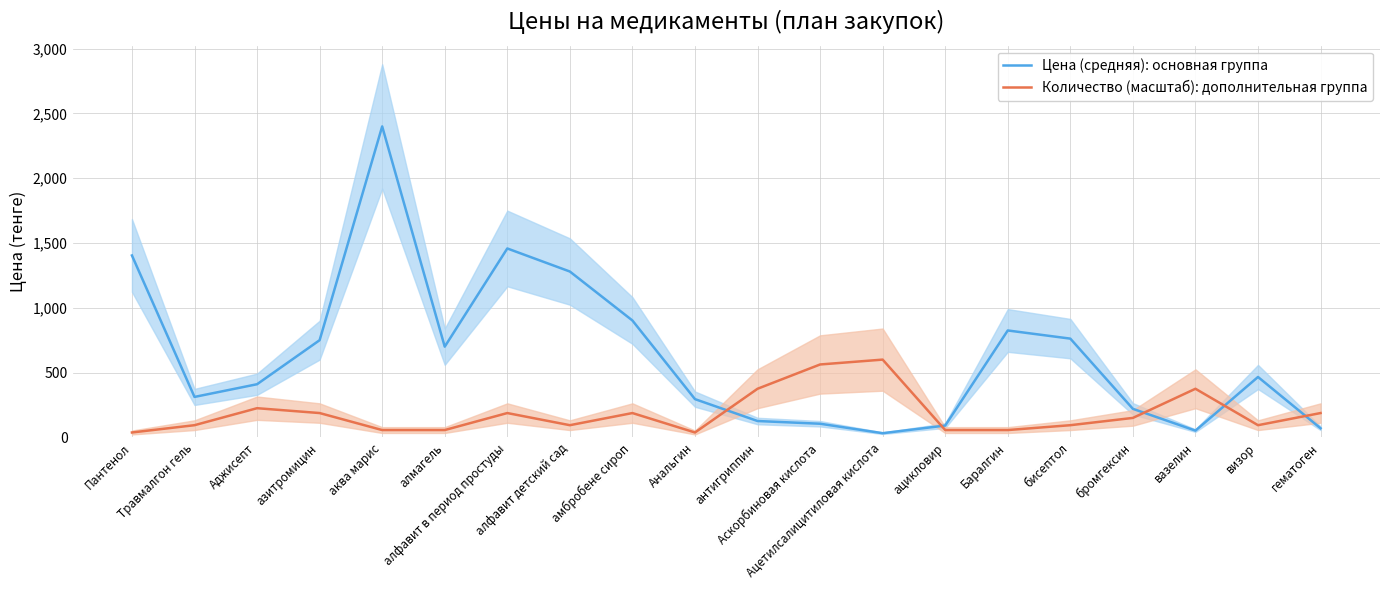

Reading left to right, list all the values displayed in this chart.

Цена (средняя): основная группа: 1404.0	312.0	410.0	750.0	2400.0	700.0	1458.0	1280.0	902.0	295.0	126.0	105.0	32.0	91.0	825.0	762.0	220.0	52.0	466.0	70.0
Количество (масштаб): дополнительная группа: 37.5	93.8	225.0	187.5	56.2	56.2	187.5	93.8	187.5	37.5	375.0	562.5	600.0	56.2	56.2	93.8	150.0	375.0	93.8	187.5